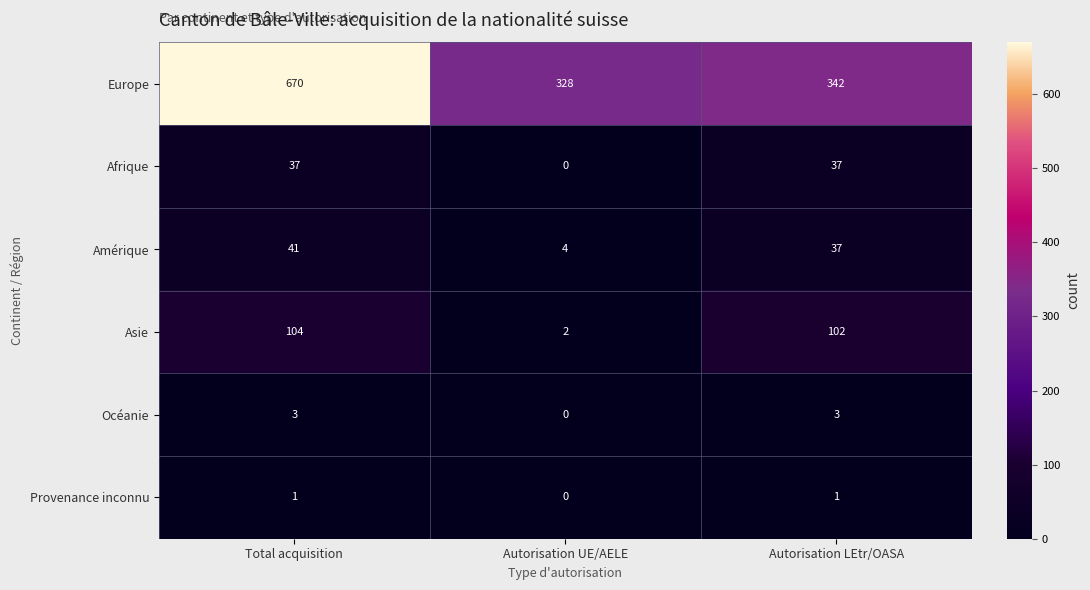

Rank the categories by Asie value from lowest to highest.

Autorisation UE/AELE, Autorisation LEtr/OASA, Total acquisition